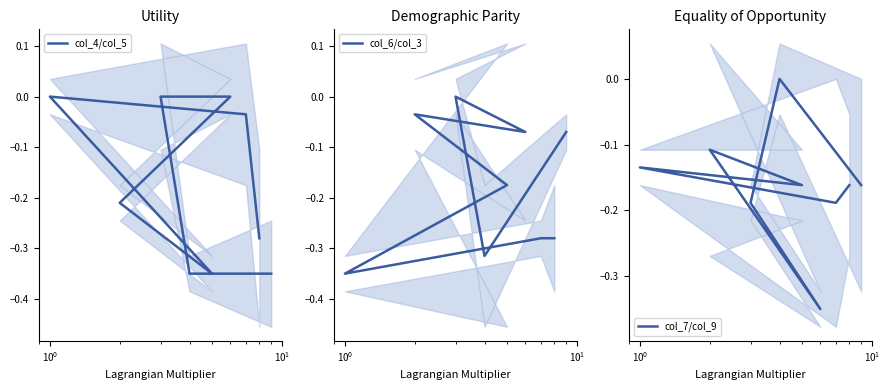

How many lines are shown in the chart?

3